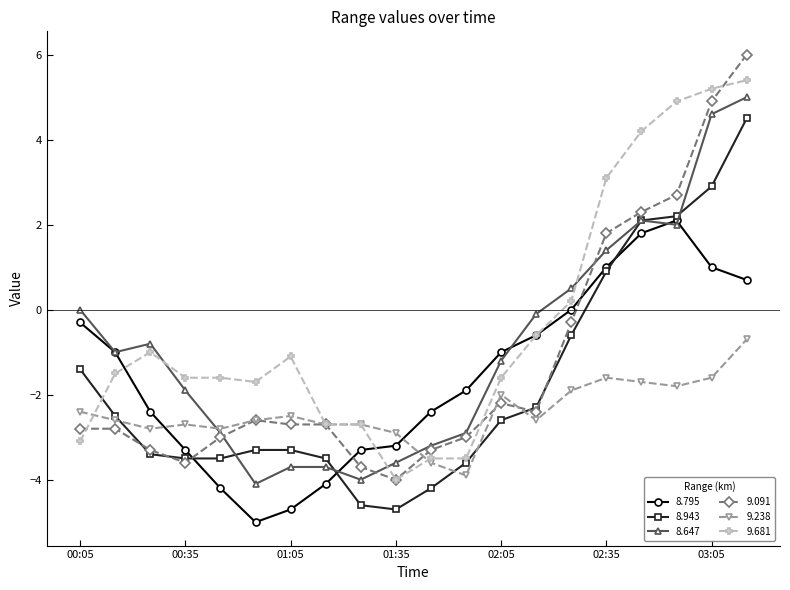

How many times do 9.238 and 8.795 cross each other?

2